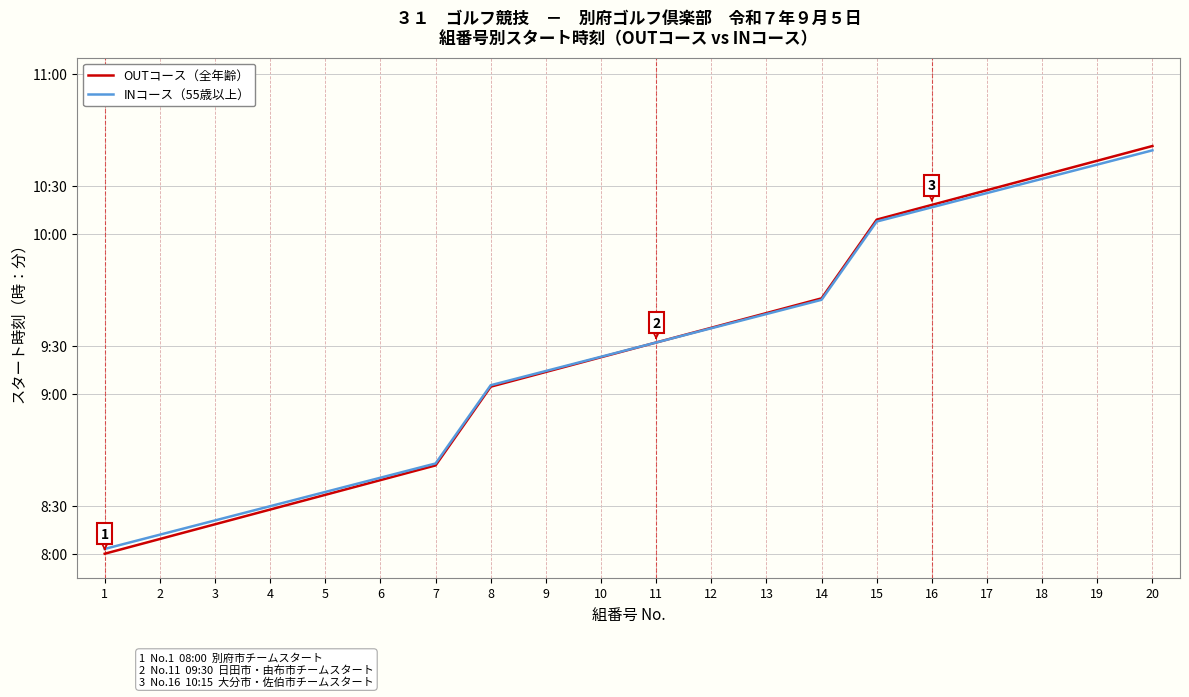

True or false: INコース（55歳以上） and OUTコース（全年齢） intersect in this chart.

False